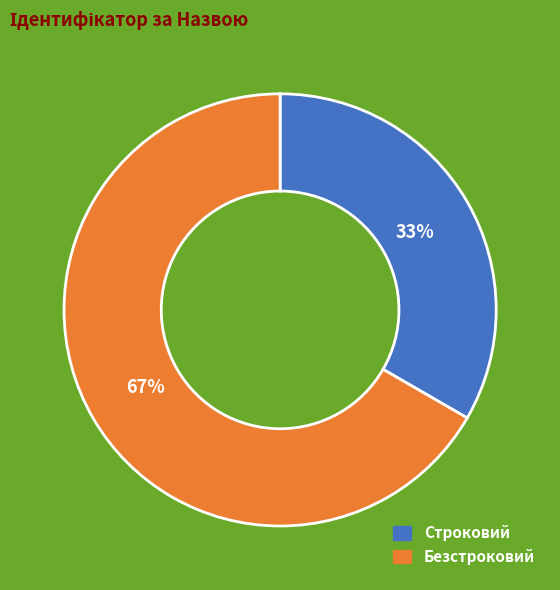

How many slices are in this pie chart?

2